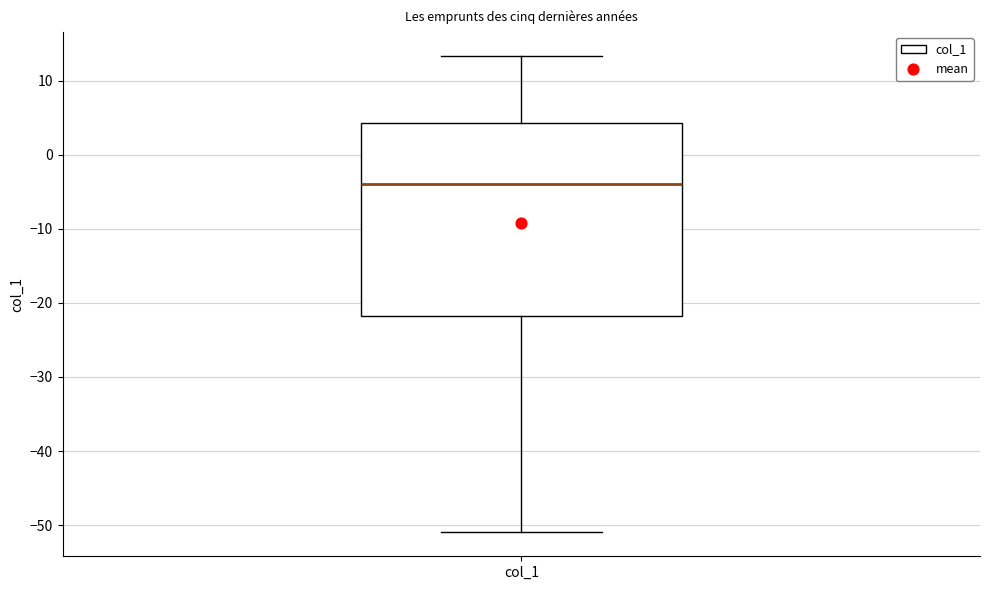

Read this box plot against the y-axis: the position of the median line, the range covered by the box, and the ends of both whiskers. The values are not printed on the chart, so give them approximately, as read against the axis.

median -4, box -22 to 4, whiskers -51 to 13